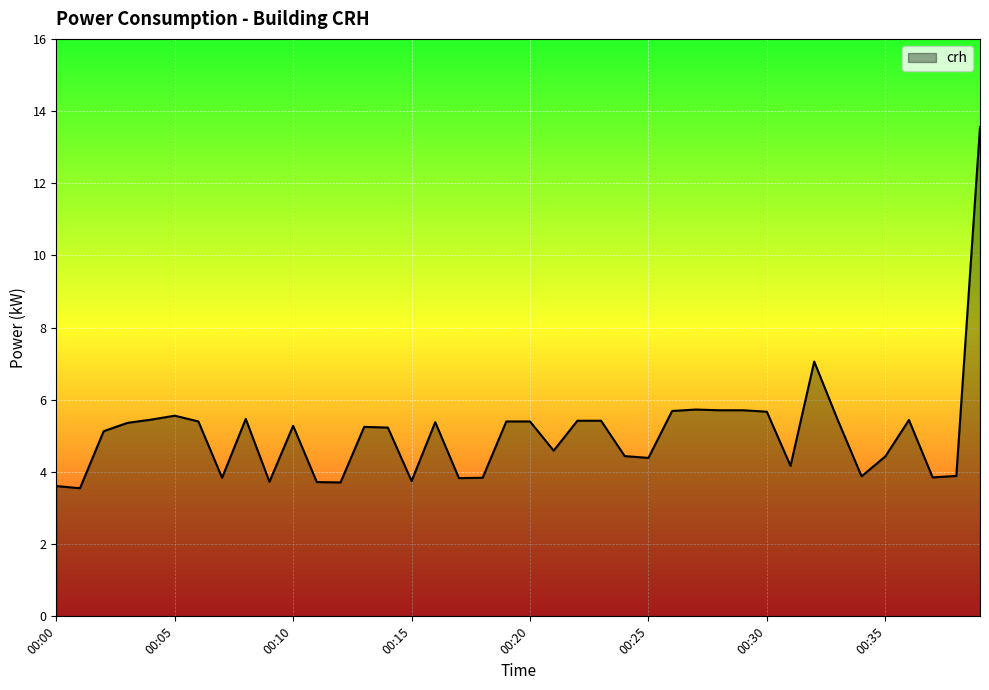

What is the maximum value shown in the chart?

13.6